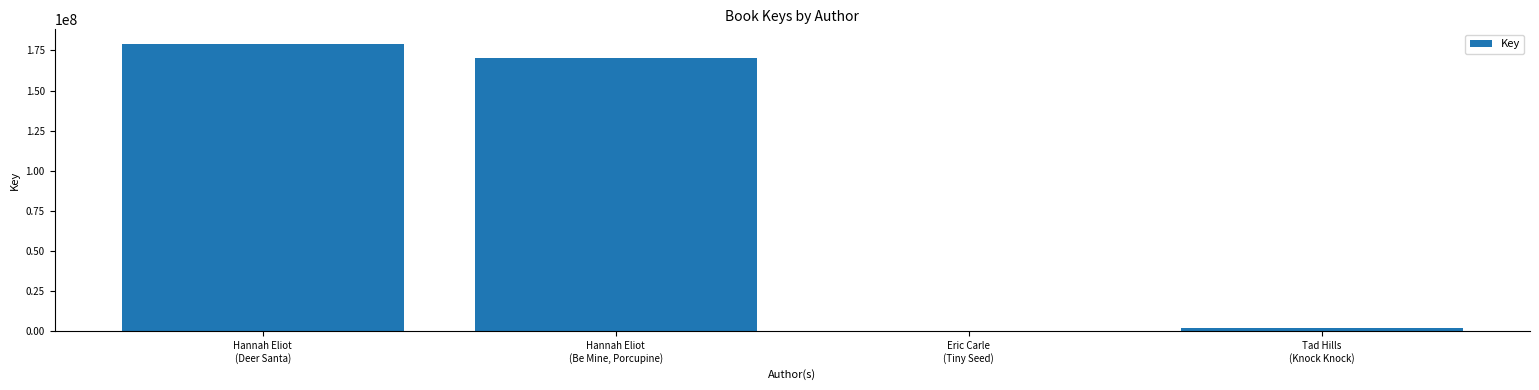

What is the maximum value shown in the chart?

179194085